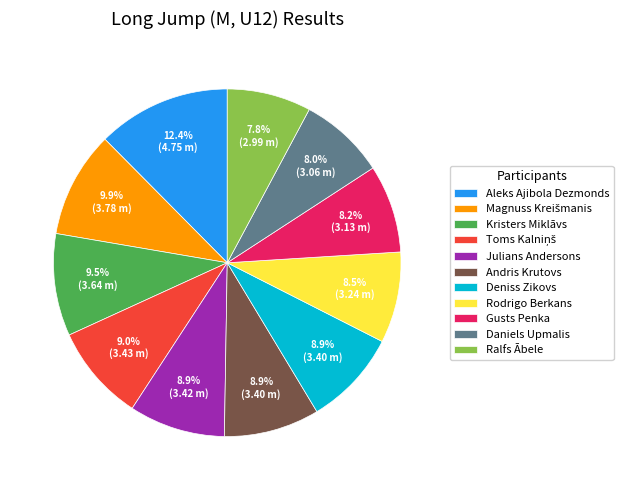

Between Kristers Miklāvs and Julians Andersons, which is larger?

Kristers Miklāvs